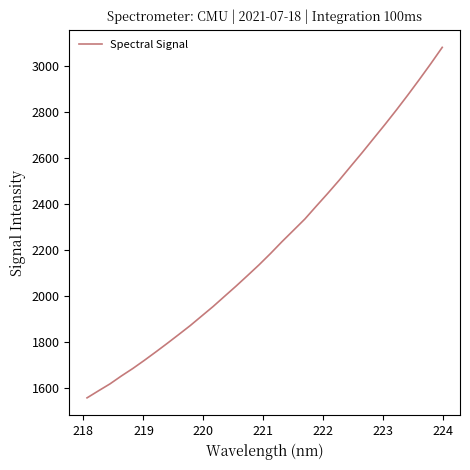

What is the difference between the maximum and minimum values?

1519.6